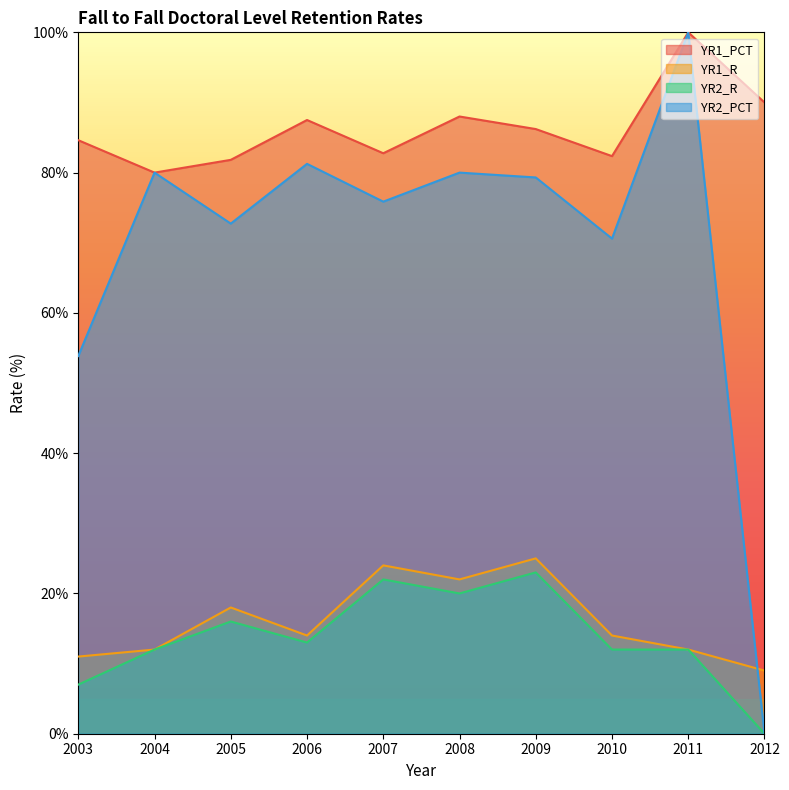

At which category does the chart reach its peak across all series?

2011